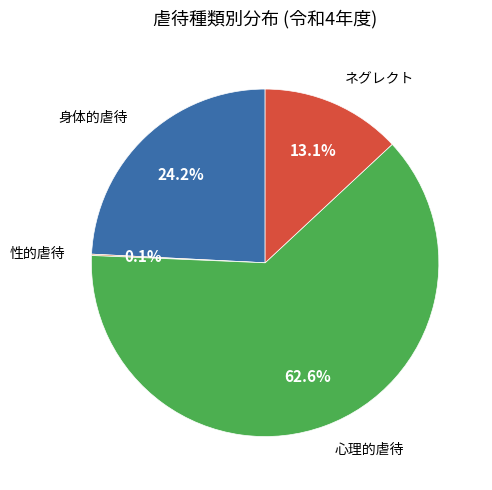

How much of the chart is everything except 心理的虐待?

37.4%